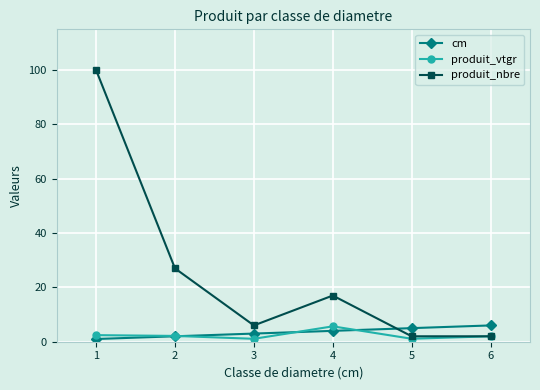

Between which two adjacent categories do cm and produit_nbre first intersect?

4 and 5